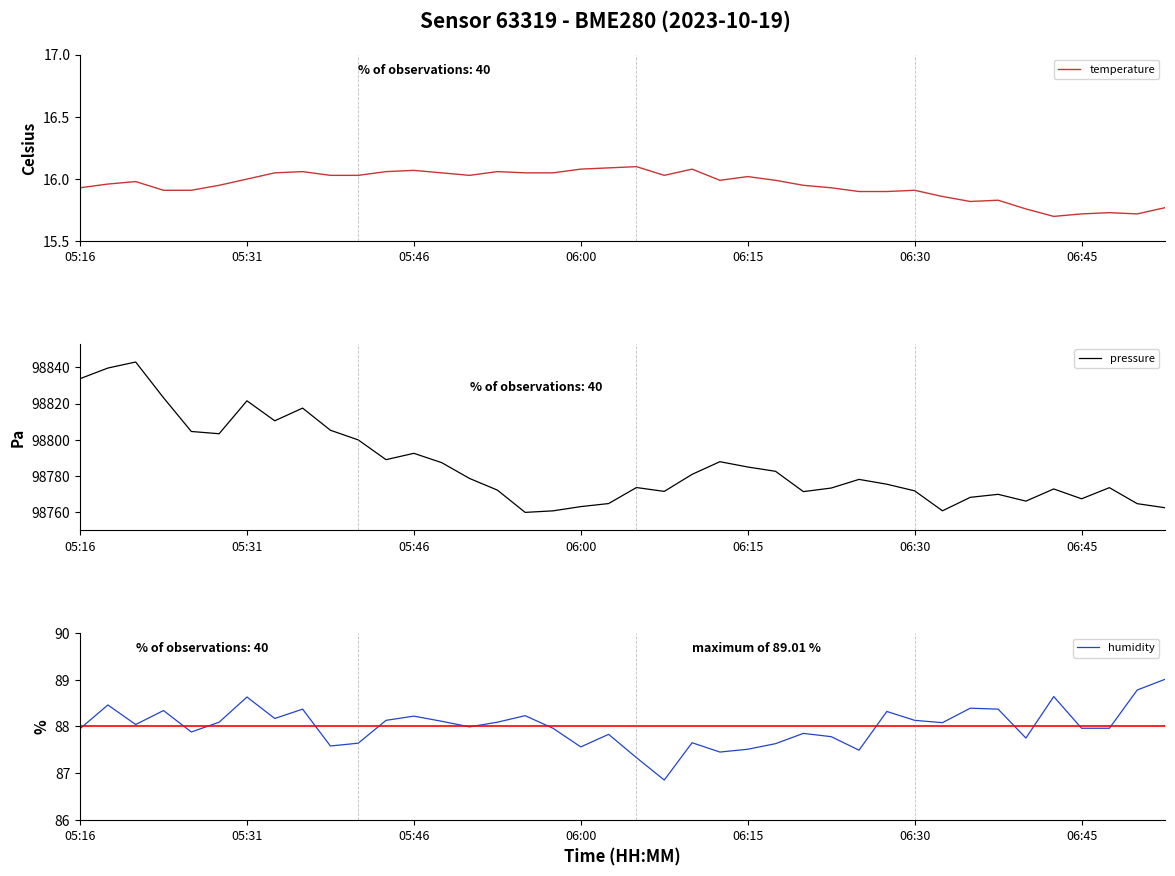

At 37, list the series in order from smallest to largest.

temperature, humidity, pressure